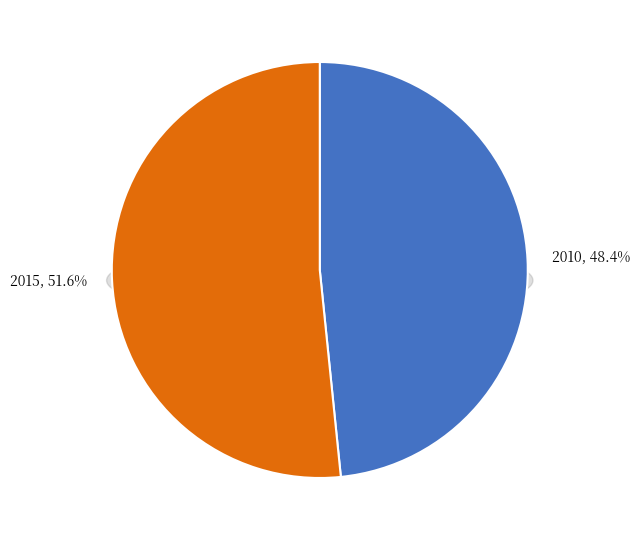

What percentage is the 2010 slice, to the nearest percent?

48%